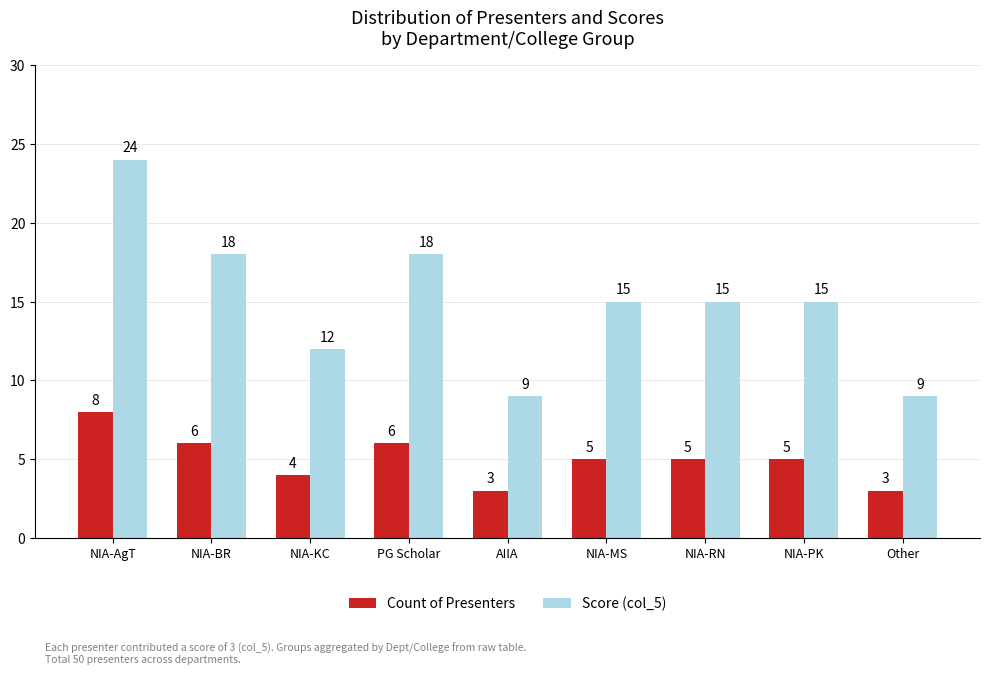

What is the difference between the highest and lowest values at NIA-RN?

10